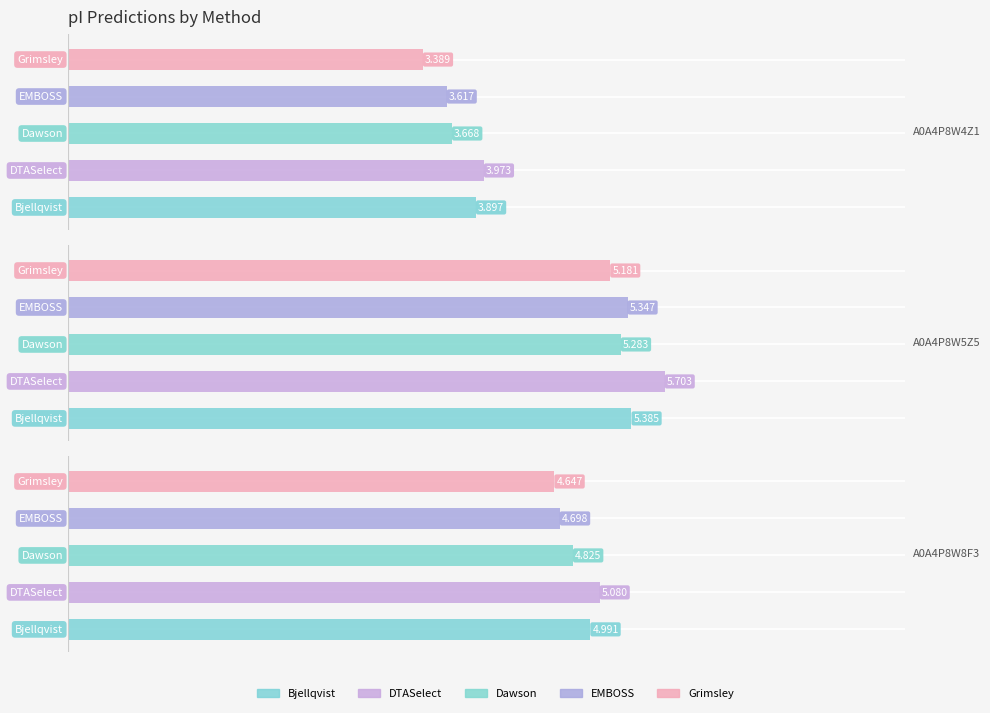

How many Grimsley values are between 3 and 5?

2